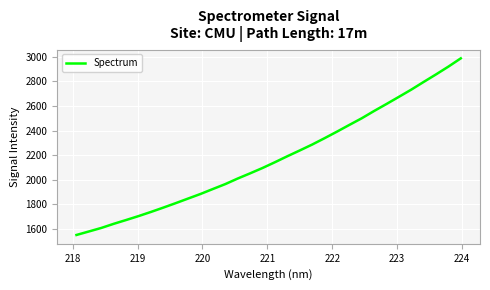

Does the chart have visible grid lines?

Yes